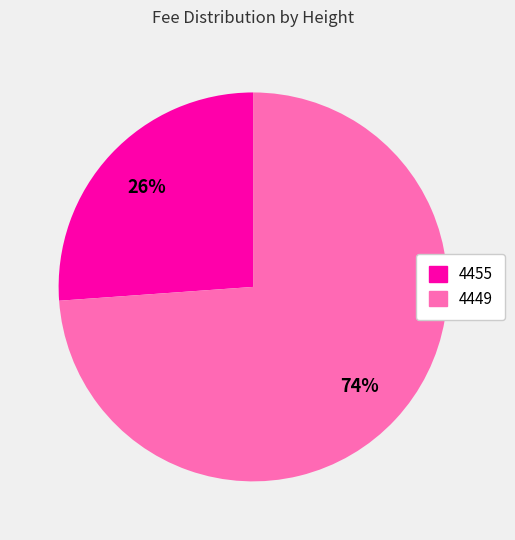

To the nearest percent, what is the difference between the 4449 and 4455 slice percentages?

48%